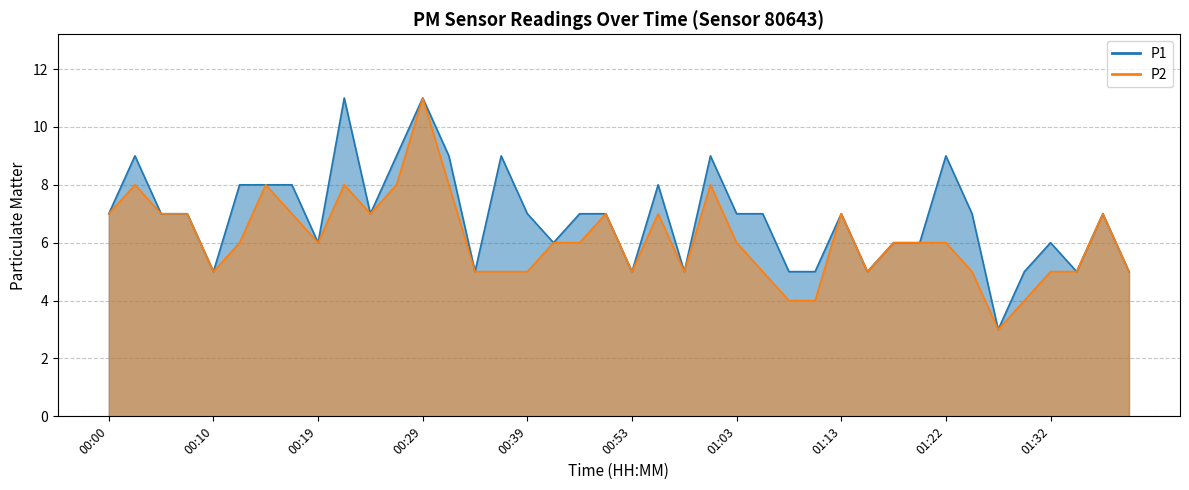

At 00:15, list the series in order from smallest to largest.

P1, P2